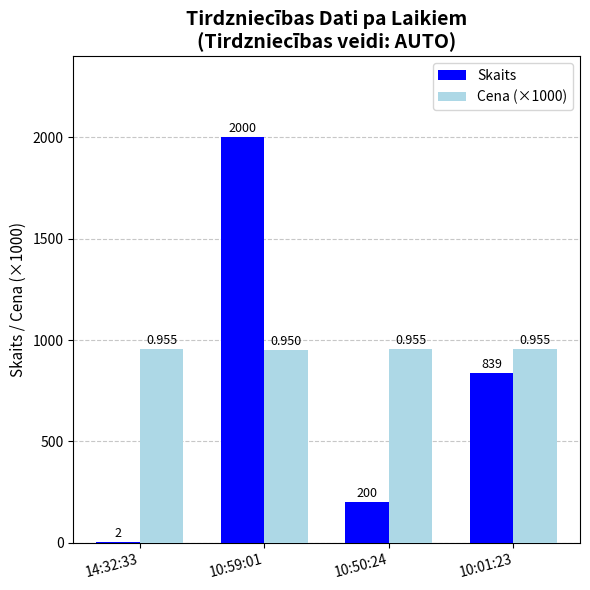

Is the value of Cena (×1000) at 10:59:01 greater than the value of Skaits at 10:59:01?

No